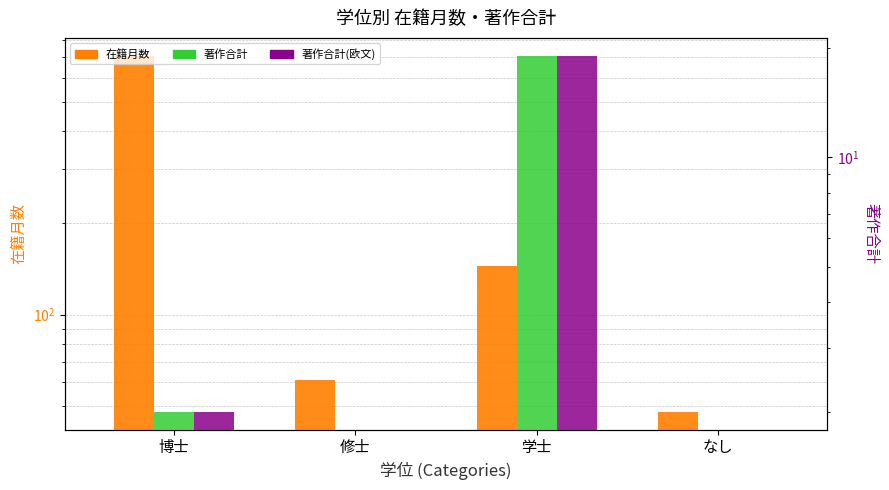

At which label is 在籍月数 closest to 378?

学士